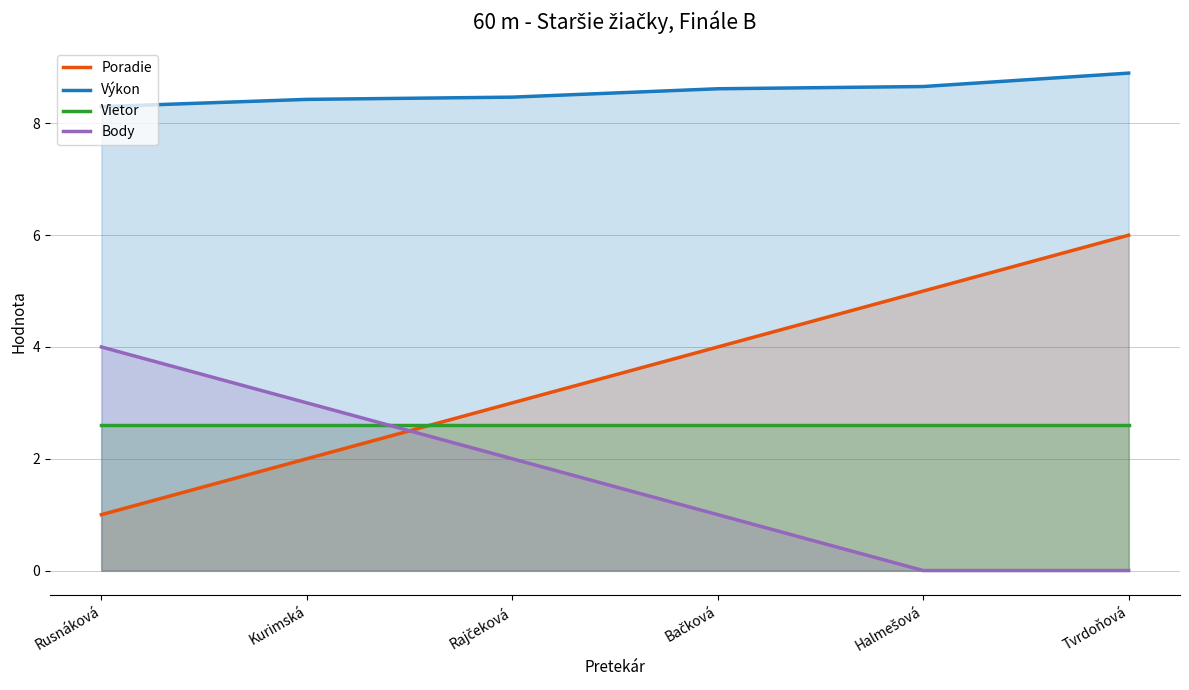

How many lines are shown in the chart?

4